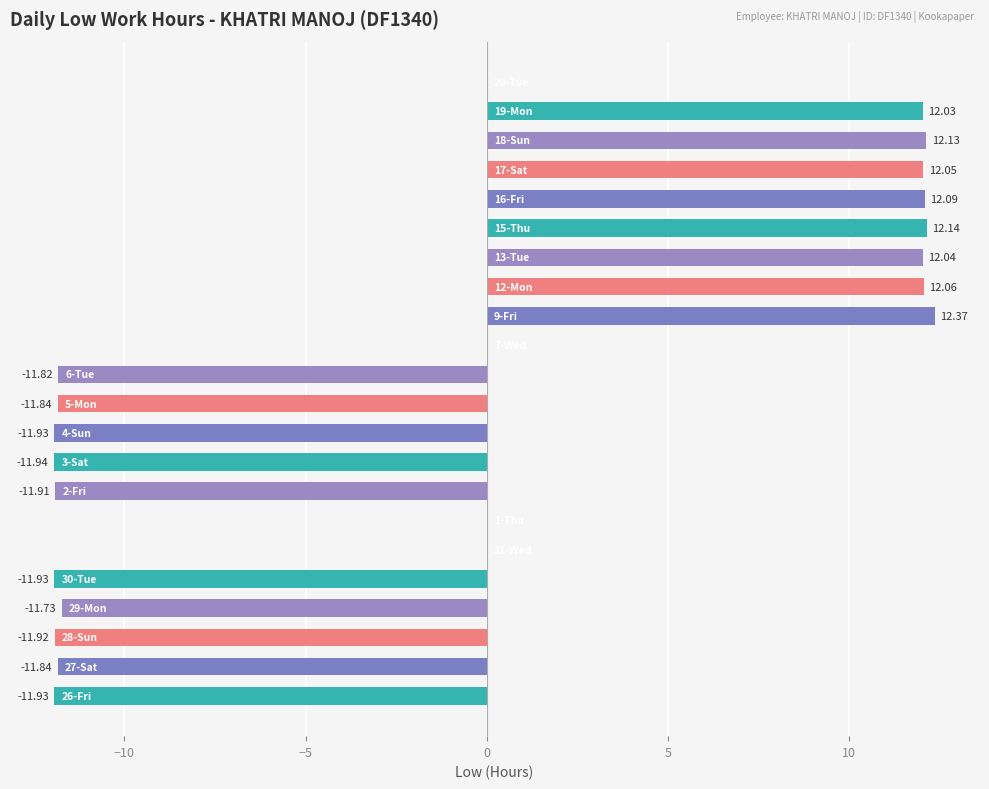

What is the sum of all values?

-21.9